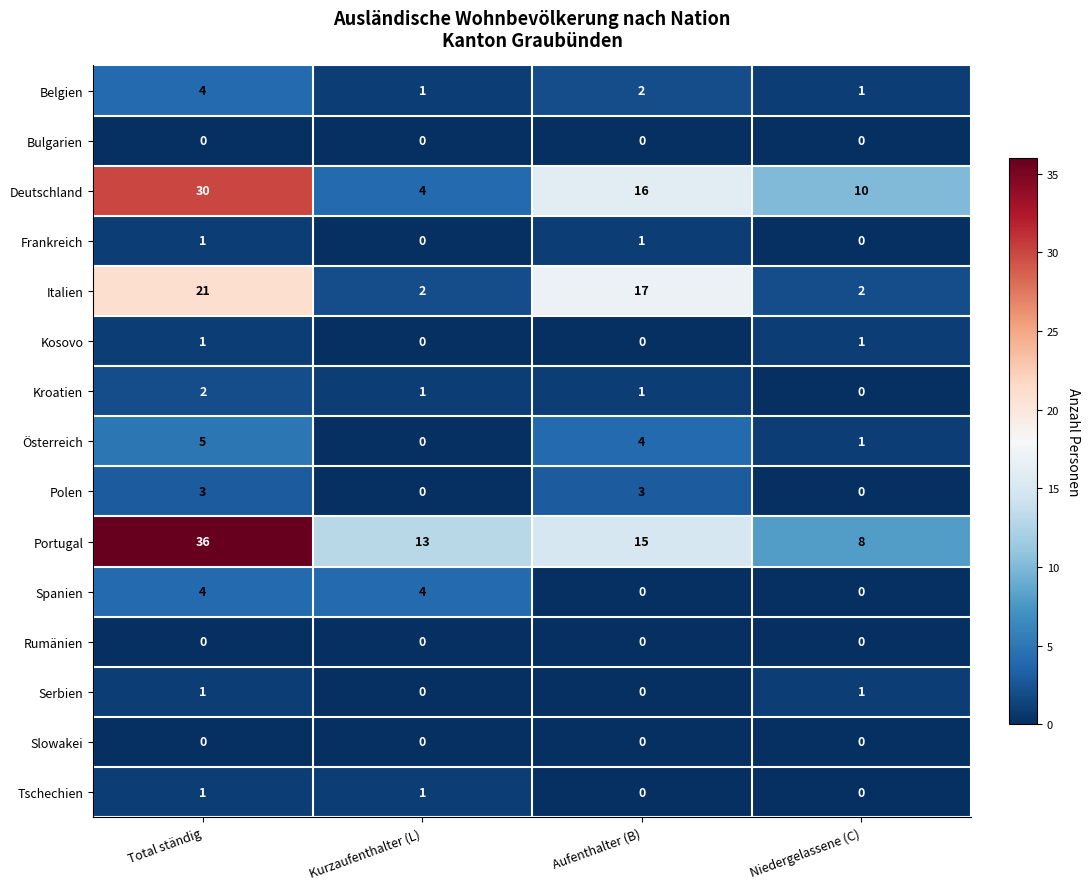

True or false: Kroatien has a value of 0 at Niedergelassene (C).

True